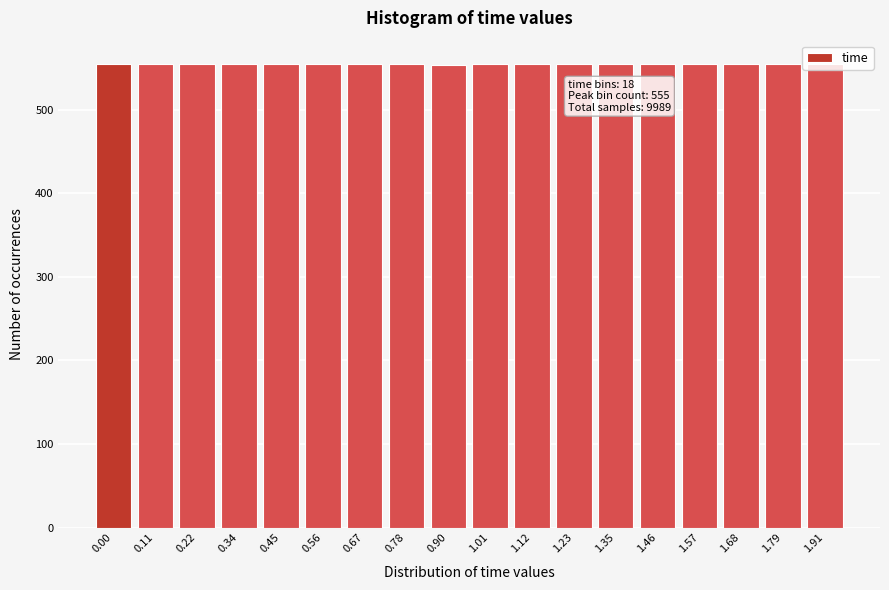

What is the ratio of the value at 1.57 to the value at 1.23?

1.0